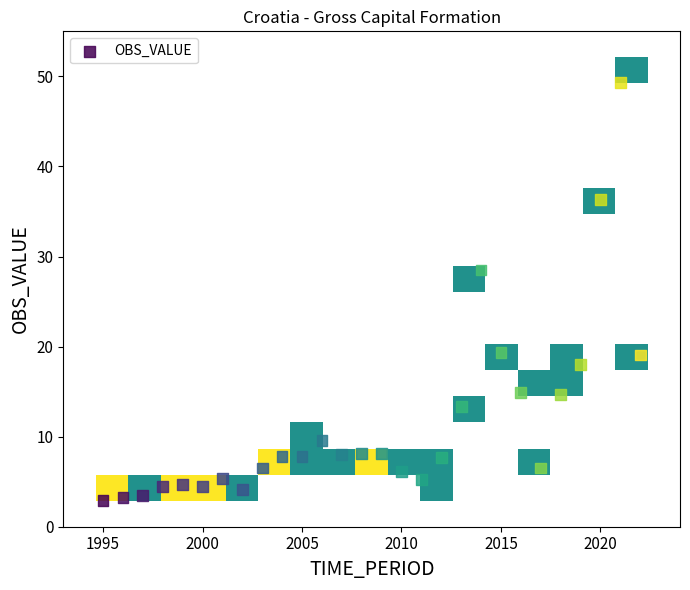

What is the range of X values (max minus min)?

27.0